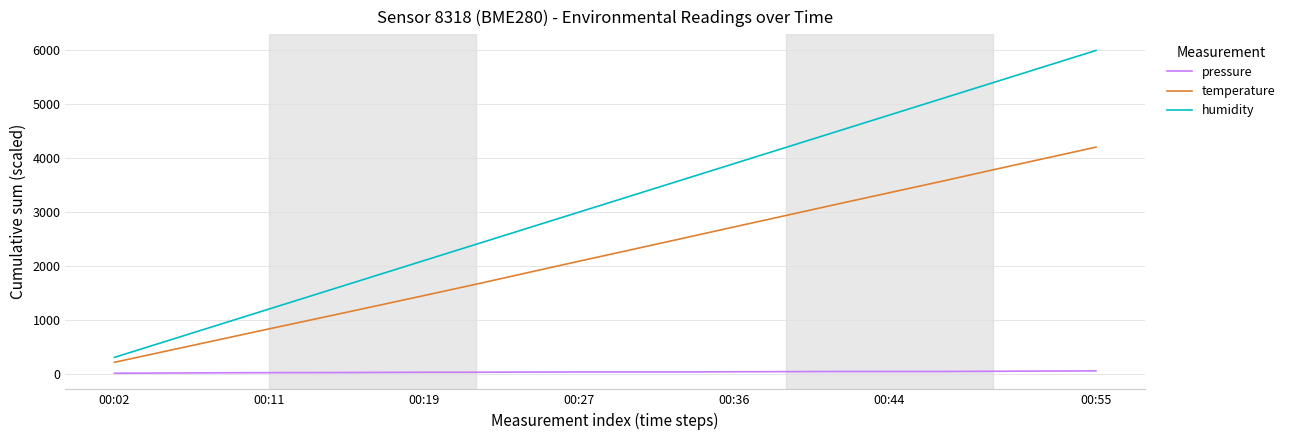

How many distinct data groups are displayed?

3